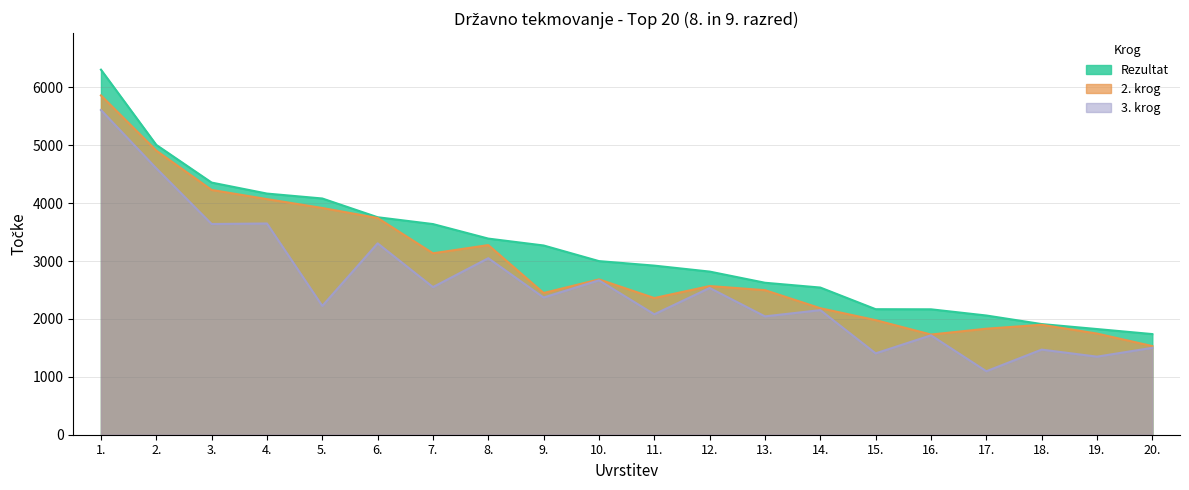

What is the highest value of the Rezultat series?

6308